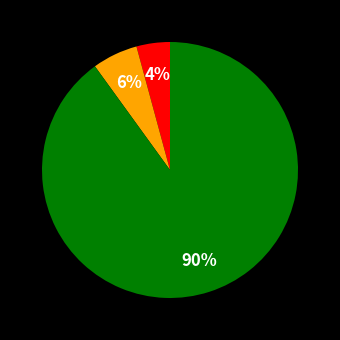

To the nearest percent, what is the average slice percentage?

33%